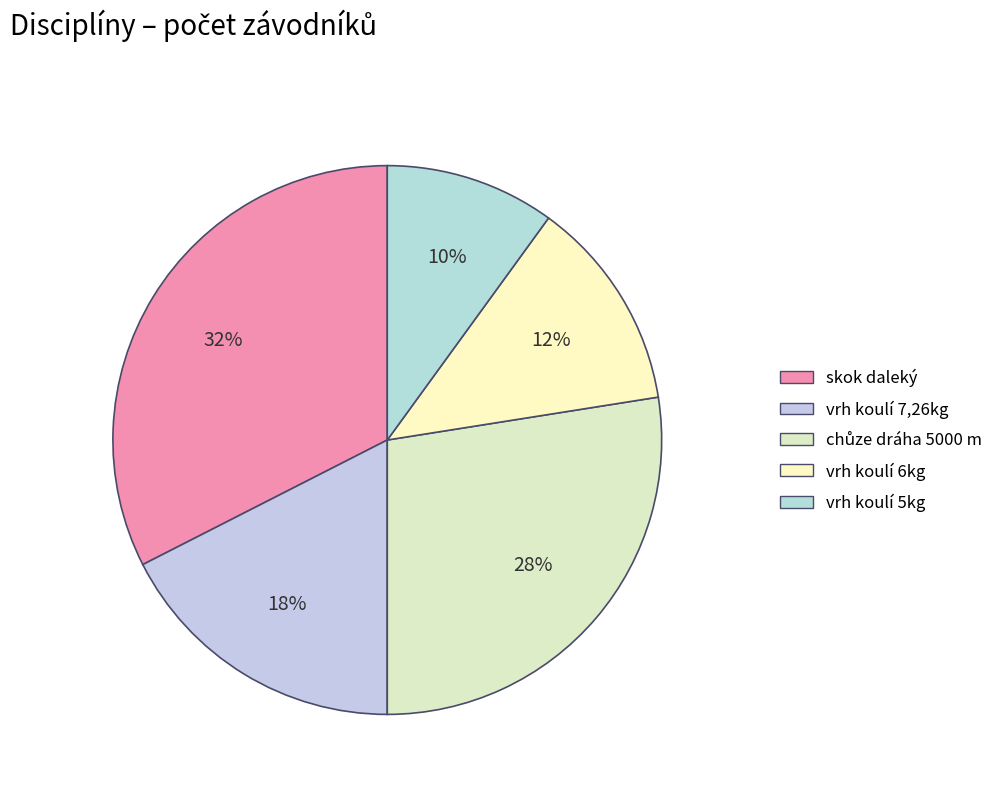

To the nearest percent, what is the difference between the largest and smallest slice percentages?

22%